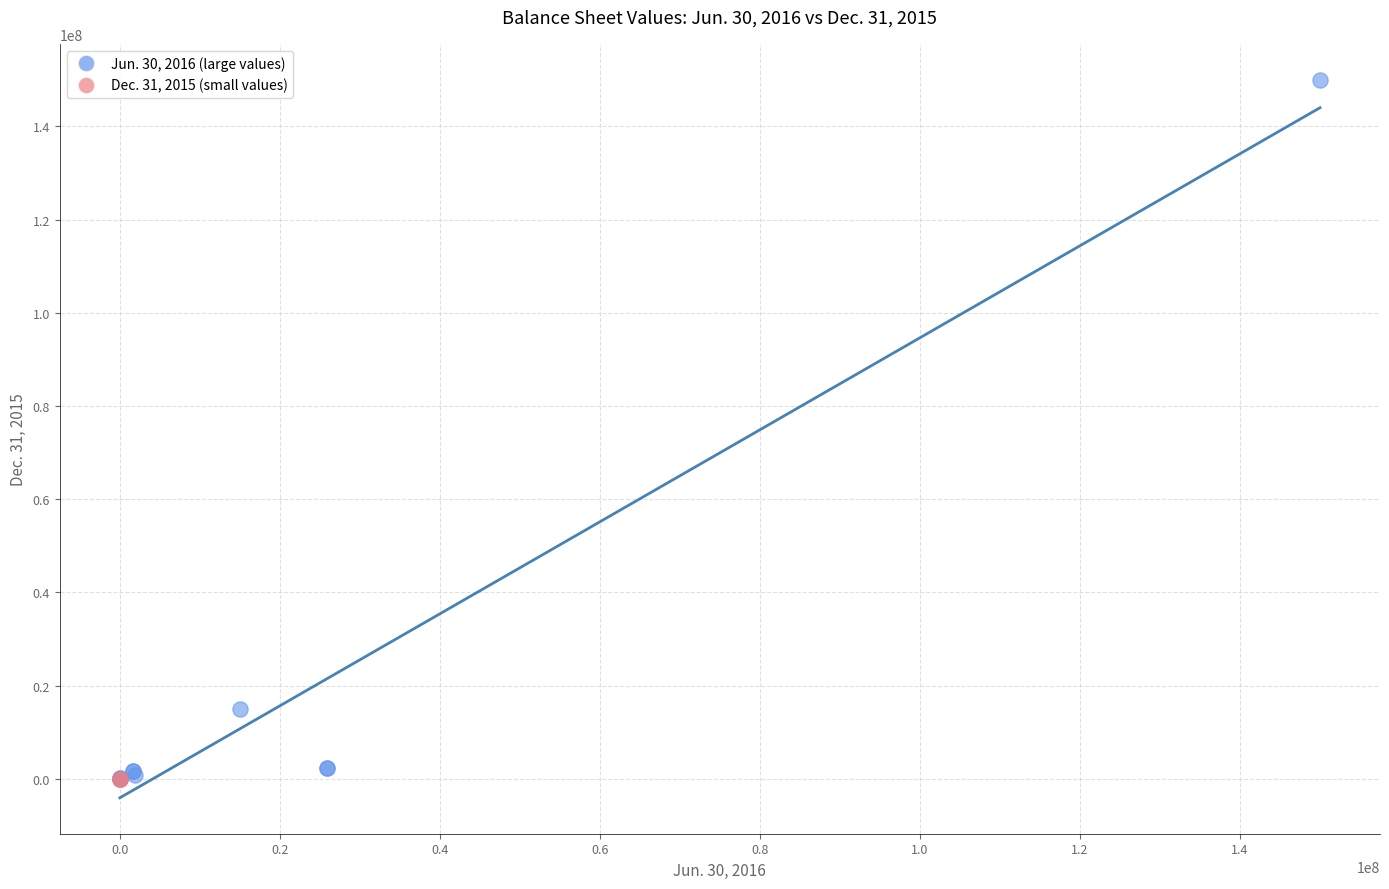

What are all the series names shown in the legend?

Jun. 30, 2016 (large values), Dec. 31, 2015 (small values)